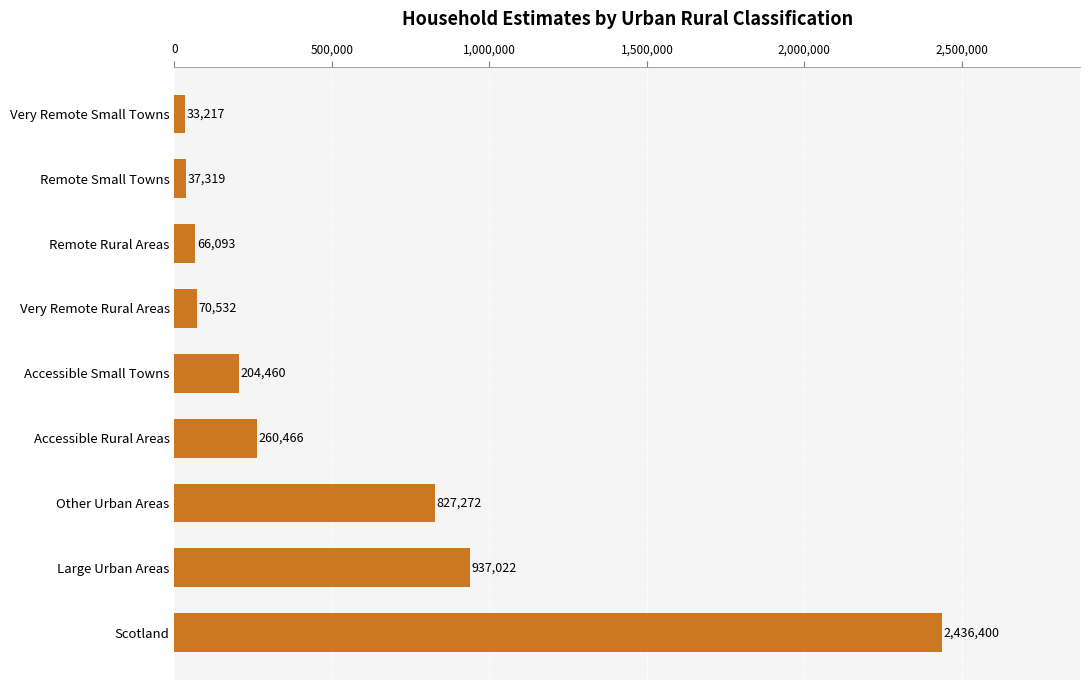

The chart shows a value of 59220 at Accessible Rural Areas. True or false?

False